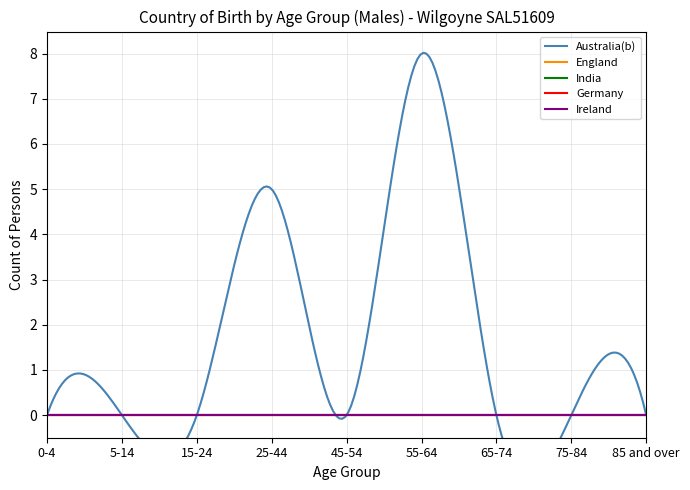

What are all the series names shown in the legend?

Australia(b), England, India, Germany, Ireland